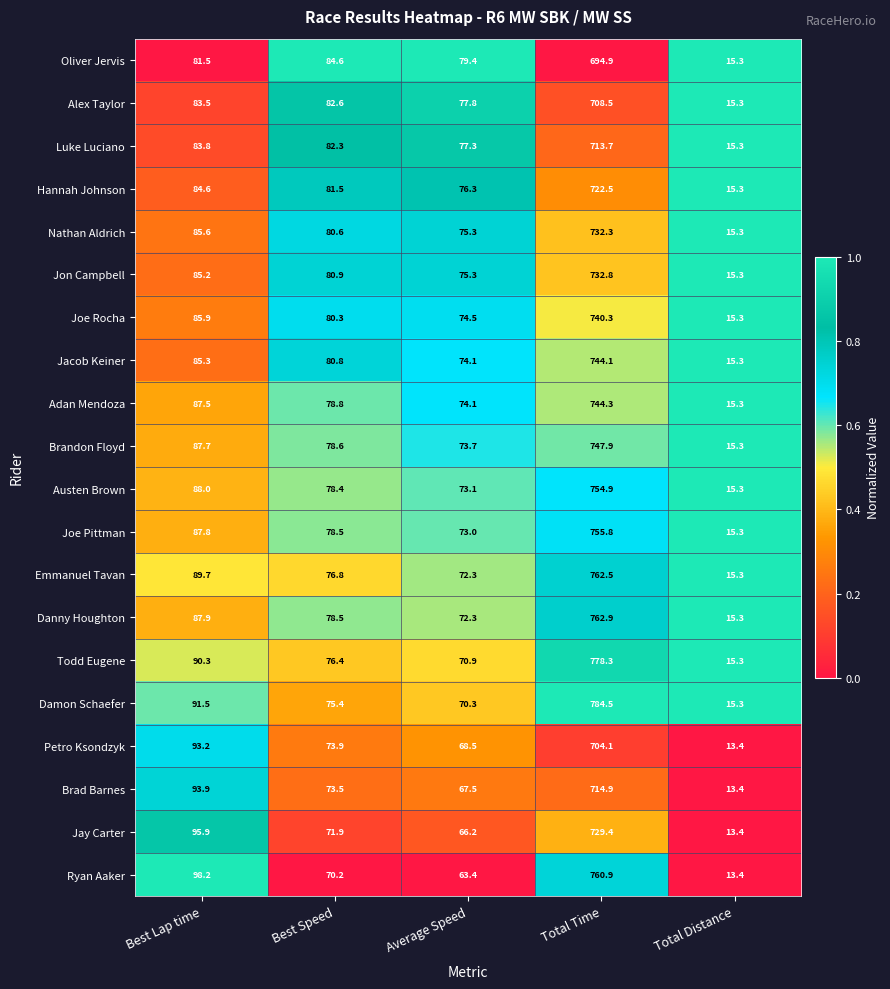

At which category is the sum across all series the highest?

Total Time